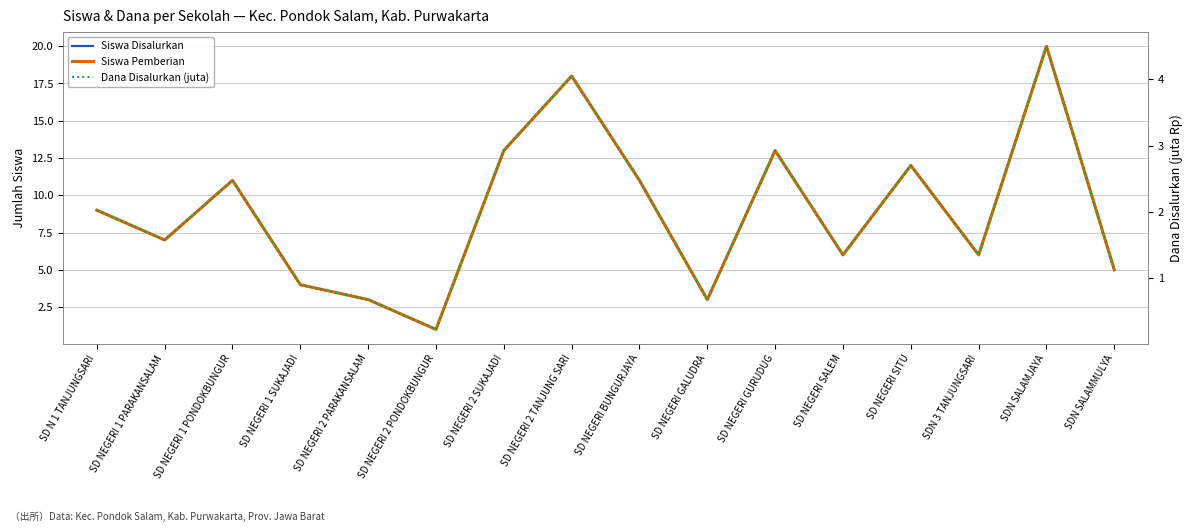

Reading left to right, extract all data points from this chart.

Siswa Disalurkan: SD N 1 TANJUNGSARI=9.0	SD NEGERI 1 PARAKANSALAM=7.0	SD NEGERI 1 PONDOKBUNGUR=11.0	SD NEGERI 1 SUKAJADI=4.0	SD NEGERI 2 PARAKANSALAM=3.0	SD NEGERI 2 PONDOKBUNGUR=1.0	SD NEGERI 2 SUKAJADI=13.0	SD NEGERI 2 TANJUNG SARI=18.0	SD NEGERI BUNGURJAYA=11.0	SD NEGERI GALUDRA=3.0	SD NEGERI GURUDUG=13.0	SD NEGERI SALEM=6.0	SD NEGERI SITU=12.0	SDN 3 TANJUNGSARI=6.0	SDN SALAMJAYA=20.0	SDN SALAMMULYA=5.0
Siswa Pemberian: SD N 1 TANJUNGSARI=9.0	SD NEGERI 1 PARAKANSALAM=7.0	SD NEGERI 1 PONDOKBUNGUR=11.0	SD NEGERI 1 SUKAJADI=4.0	SD NEGERI 2 PARAKANSALAM=3.0	SD NEGERI 2 PONDOKBUNGUR=1.0	SD NEGERI 2 SUKAJADI=13.0	SD NEGERI 2 TANJUNG SARI=18.0	SD NEGERI BUNGURJAYA=11.0	SD NEGERI GALUDRA=3.0	SD NEGERI GURUDUG=13.0	SD NEGERI SALEM=6.0	SD NEGERI SITU=12.0	SDN 3 TANJUNGSARI=6.0	SDN SALAMJAYA=20.0	SDN SALAMMULYA=5.0
Dana Disalurkan (juta): SD N 1 TANJUNGSARI=2.0	SD NEGERI 1 PARAKANSALAM=1.6	SD NEGERI 1 PONDOKBUNGUR=2.5	SD NEGERI 1 SUKAJADI=0.9	SD NEGERI 2 PARAKANSALAM=0.7	SD NEGERI 2 PONDOKBUNGUR=0.2	SD NEGERI 2 SUKAJADI=2.9	SD NEGERI 2 TANJUNG SARI=4.0	SD NEGERI BUNGURJAYA=2.5	SD NEGERI GALUDRA=0.7	SD NEGERI GURUDUG=2.9	SD NEGERI SALEM=1.4	SD NEGERI SITU=2.7	SDN 3 TANJUNGSARI=1.4	SDN SALAMJAYA=4.5	SDN SALAMMULYA=1.1